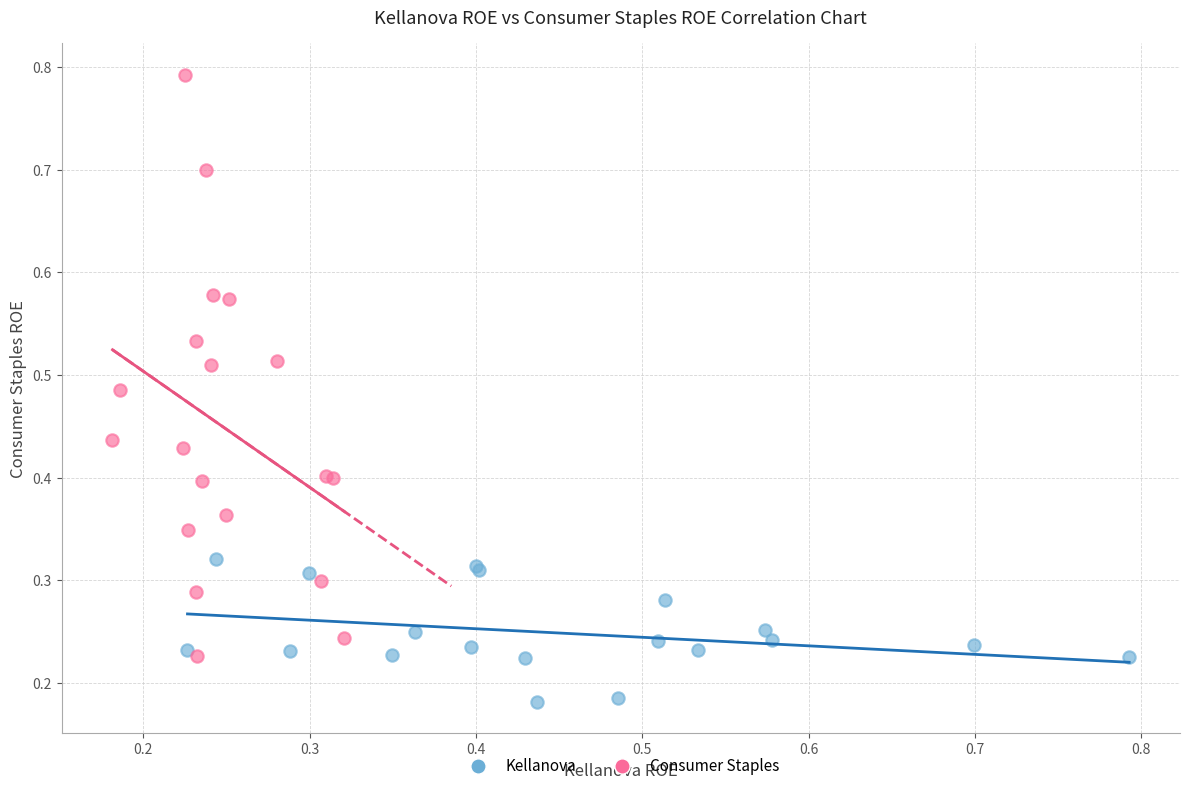

Which series reaches the maximum Y coordinate?

Consumer Staples